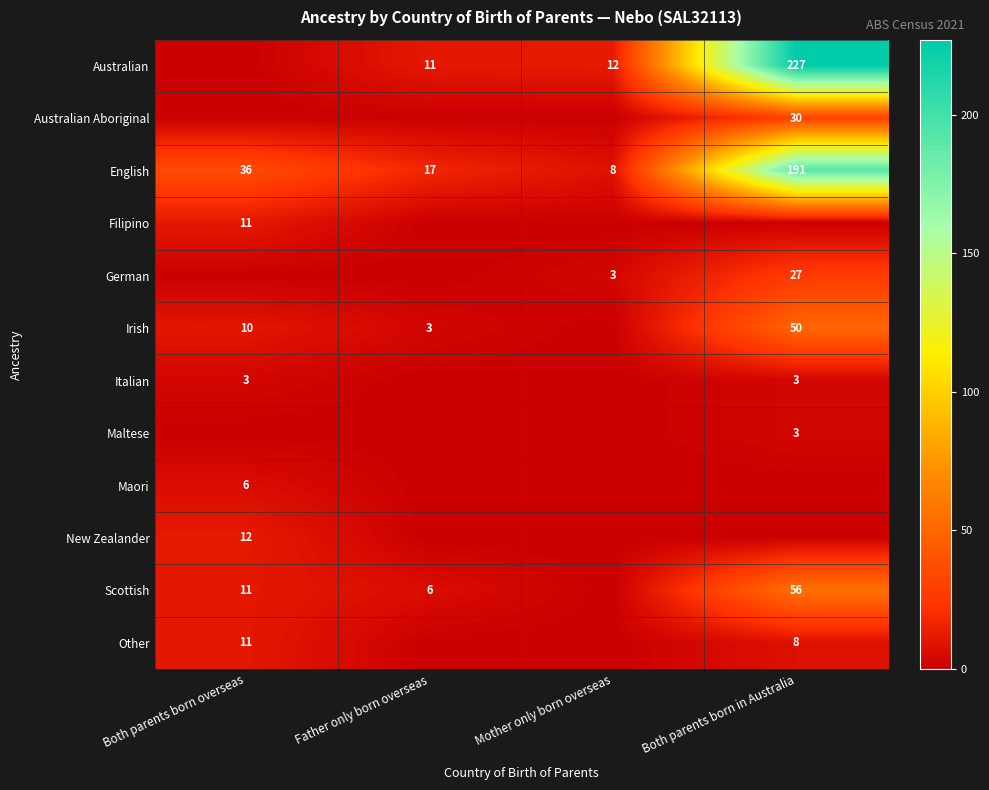

What is the difference between the German values at Both parents born in Australia and Mother only born overseas?

24